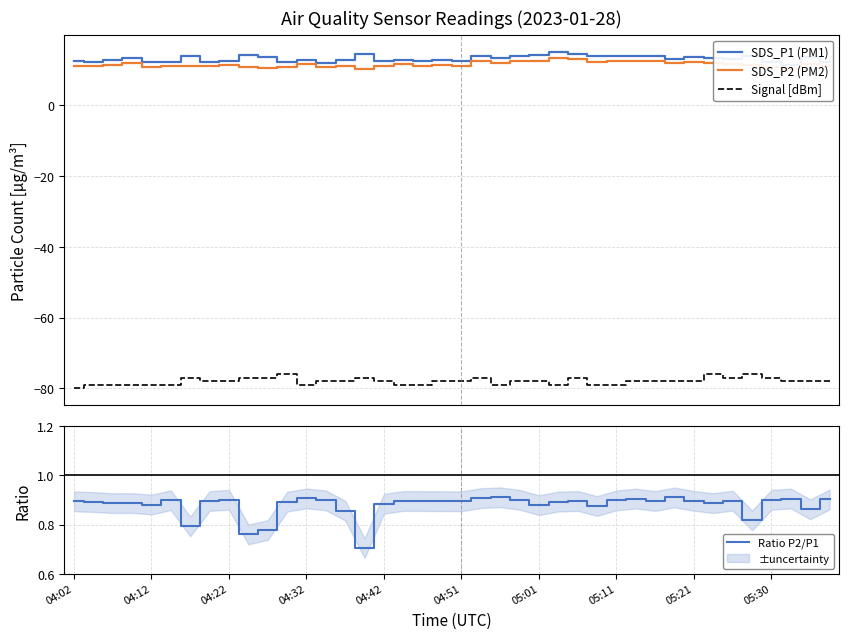

Reading left to right, extract all data points from this chart.

SDS_P1 (PM1): 12.3	12.3	12.7	13.4	12.2	12.2	14.0	12.2	12.4	14.0	13.5	12.2	12.8	11.8	12.9	14.4	12.4	12.8	12.5	12.7	12.4	13.8	13.2	13.7	14.1	15.0	14.4	13.9	13.8	13.8	13.9	13.1	13.5	13.3	13.1	13.8	12.1	11.4	13.5	12.3
SDS_P2 (PM2): 11.0	11.0	11.3	11.9	10.7	11.0	11.1	10.9	11.2	10.7	10.5	10.9	11.6	10.6	11.0	10.1	11.0	11.5	11.2	11.4	11.1	12.5	12.0	12.4	12.4	13.4	12.9	12.2	12.4	12.5	12.4	11.9	12.1	11.8	11.7	11.3	10.9	10.3	11.7	11.1
Signal [dBm]: -80.0	-79.0	-79.0	-79.0	-79.0	-79.0	-77.0	-78.0	-78.0	-77.0	-77.0	-76.0	-79.0	-78.0	-78.0	-77.0	-78.0	-79.0	-79.0	-78.0	-78.0	-77.0	-79.0	-78.0	-78.0	-79.0	-77.0	-79.0	-79.0	-78.0	-78.0	-78.0	-78.0	-76.0	-77.0	-76.0	-77.0	-78.0	-78.0	-78.0
Ratio P2/P1: 0.9	0.9	0.9	0.9	0.9	0.9	0.8	0.9	0.9	0.8	0.8	0.9	0.9	0.9	0.9	0.7	0.9	0.9	0.9	0.9	0.9	0.9	0.9	0.9	0.9	0.9	0.9	0.9	0.9	0.9	0.9	0.9	0.9	0.9	0.9	0.8	0.9	0.9	0.9	0.9